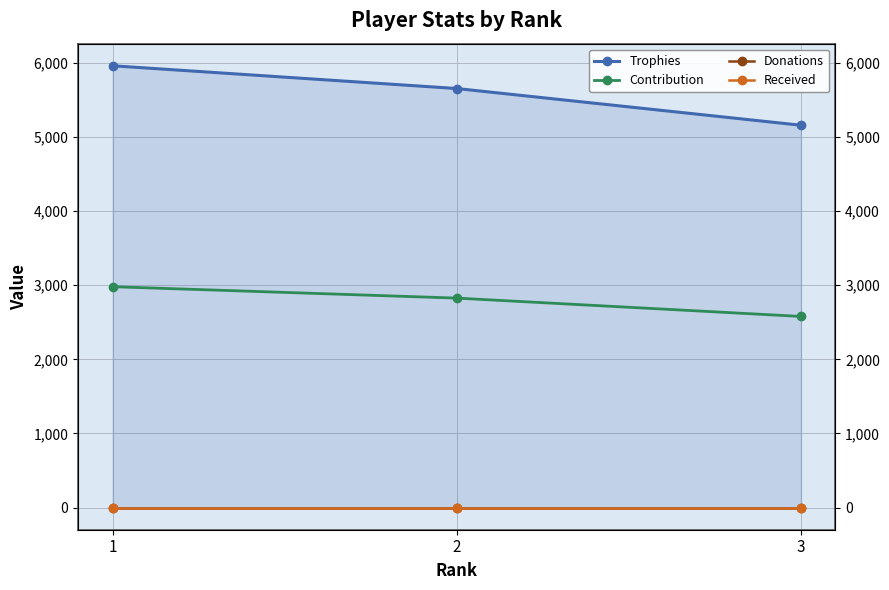

Reading right to left, what are all the values shown in this chart?

Trophies: 5156	5651	5958
Contribution: 2578	2825	2979
Donations: 0	0	0
Received: 0	0	0